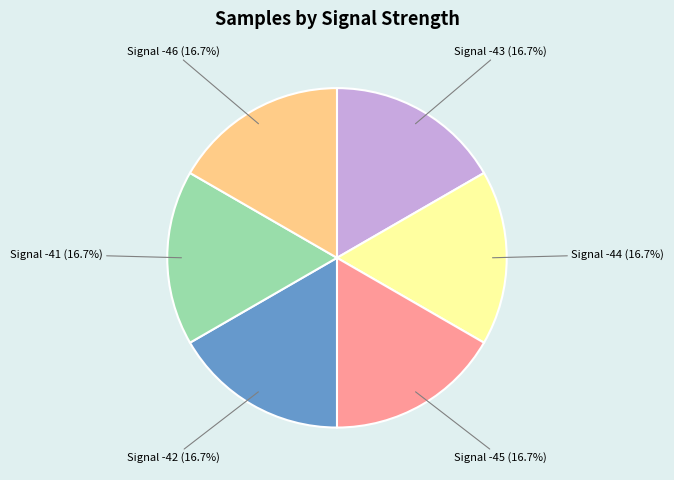

Does any single category account for the majority?

No